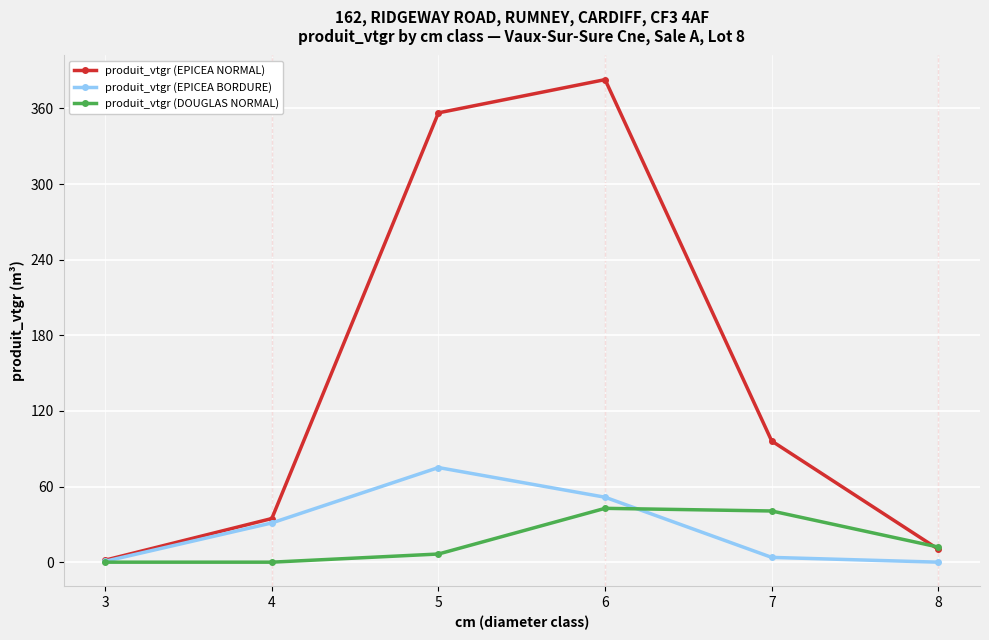

Is it true that produit_vtgr (DOUGLAS NORMAL) equals 12.0 at 8?

True